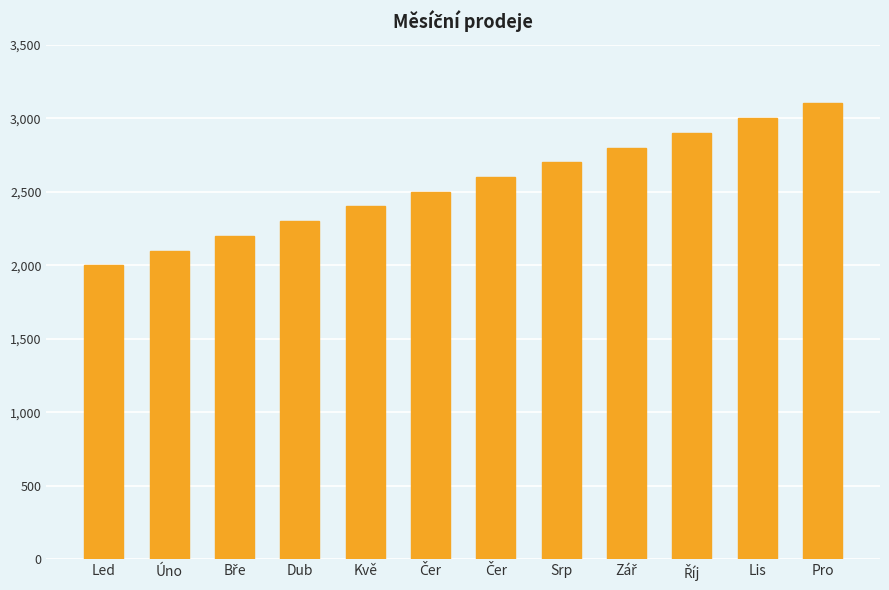

How many categories are shown in the chart?

12